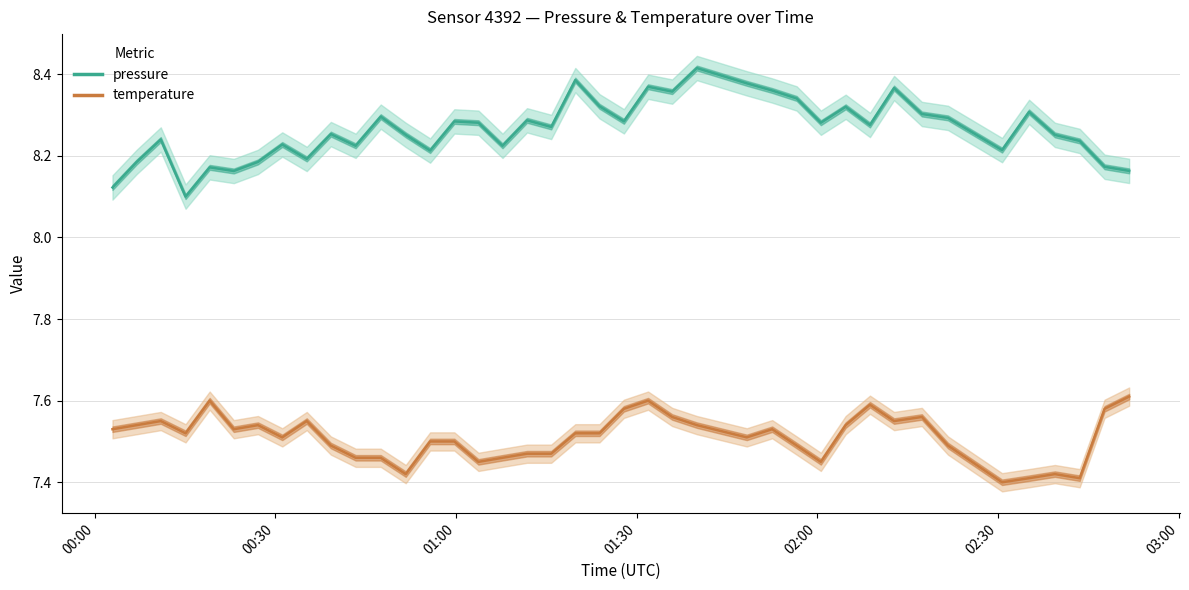

What are all the series names shown in the legend?

pressure, temperature